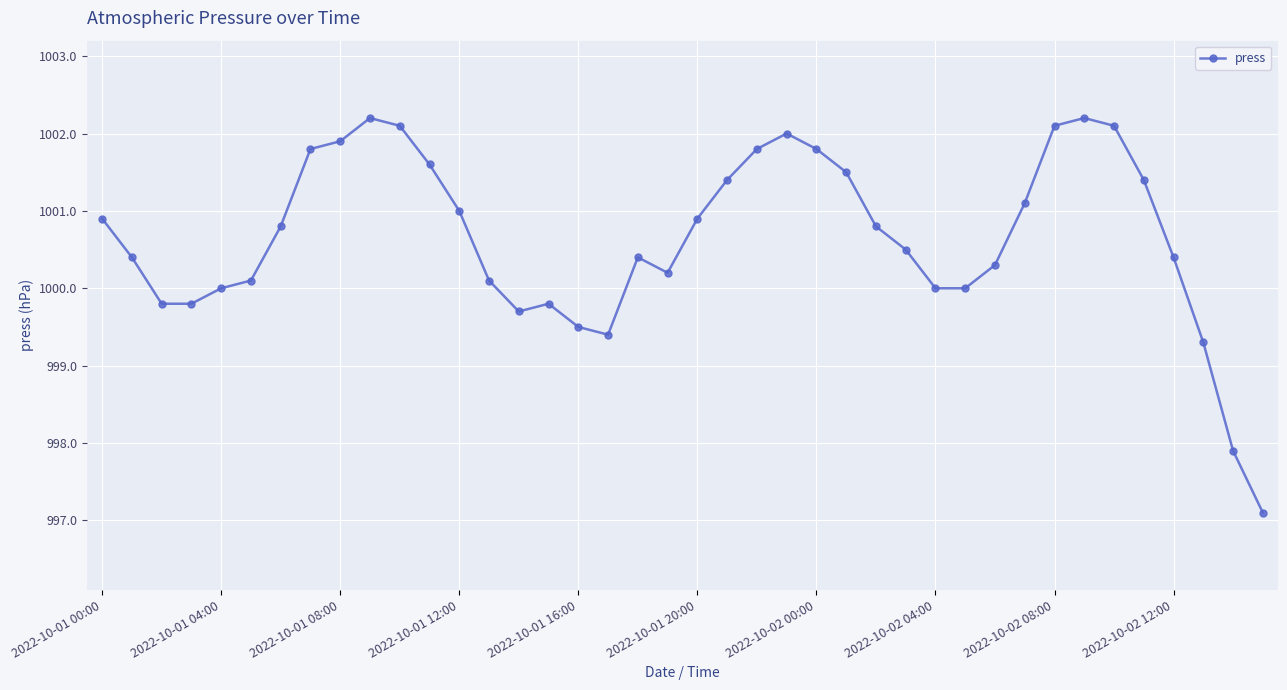

What is the greatest value displayed?

1002.2